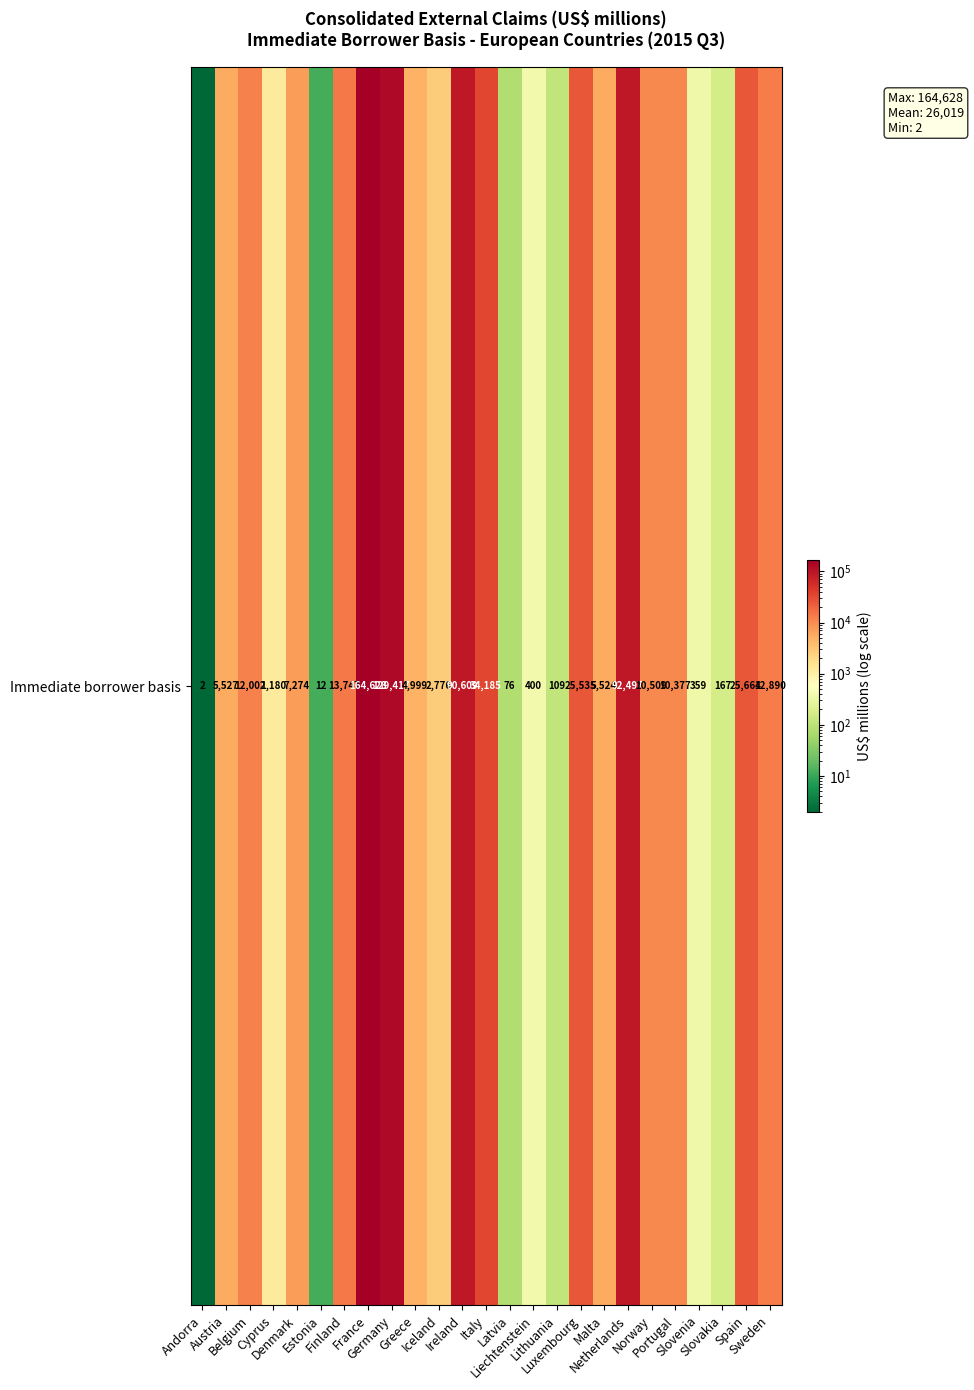

Rank the categories by value from lowest to highest.

Andorra, Estonia, Latvia, Lithuania, Slovakia, Slovenia, Liechtenstein, Cyprus, Iceland, Greece, Malta, Austria, Denmark, Portugal, Norway, Belgium, Sweden, Finland, Luxembourg, Spain, Italy, Ireland, Netherlands, Germany, France